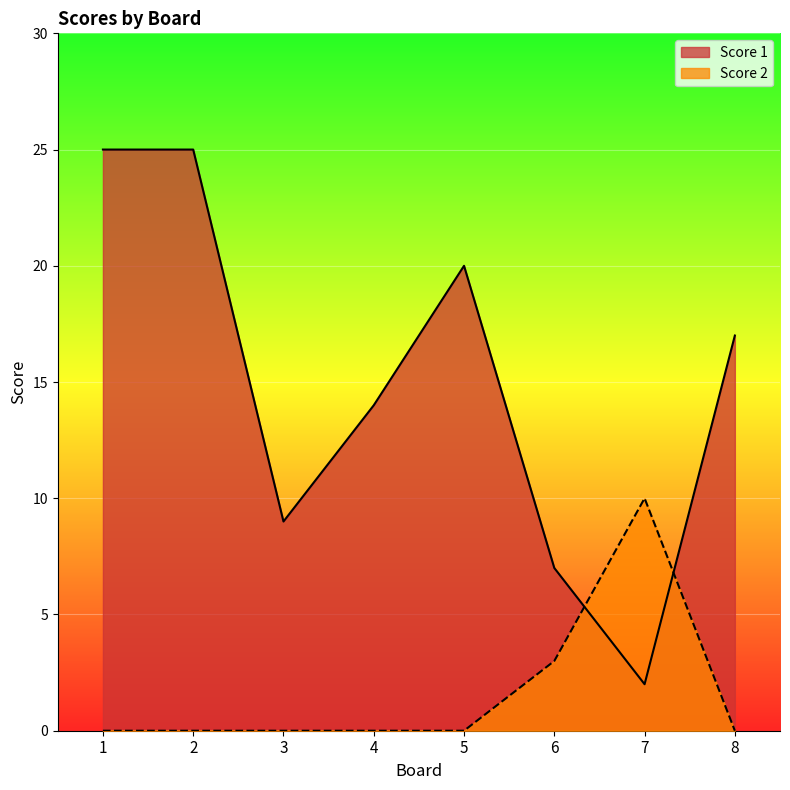

Which series has the largest range (max minus min)?

Score 1